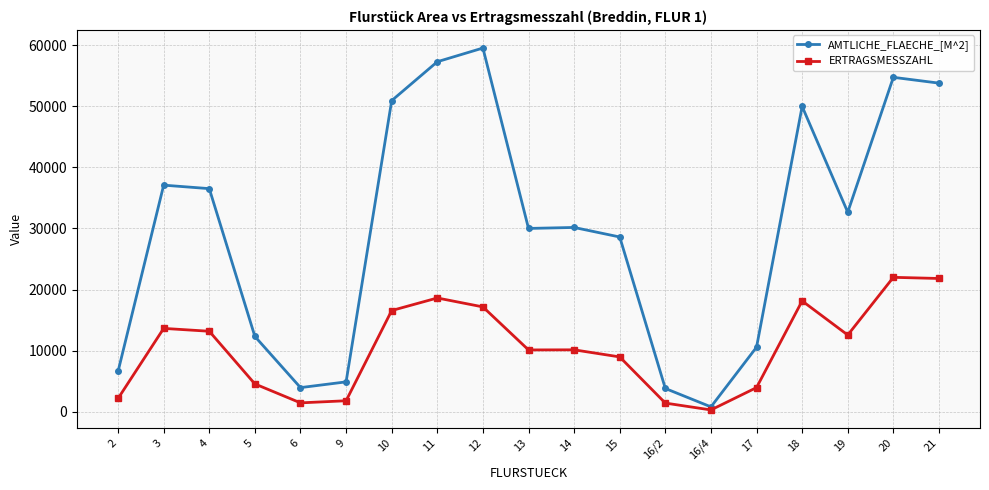

True or false: ERTRAGSMESSZAHL has more than 0 interior local peaks.

True